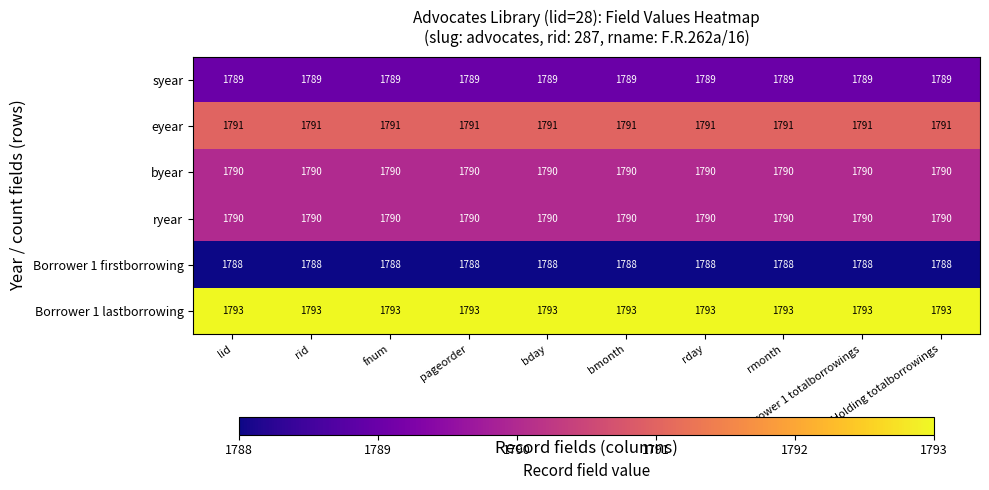

Is it true that ryear equals 2443 at bday?

False